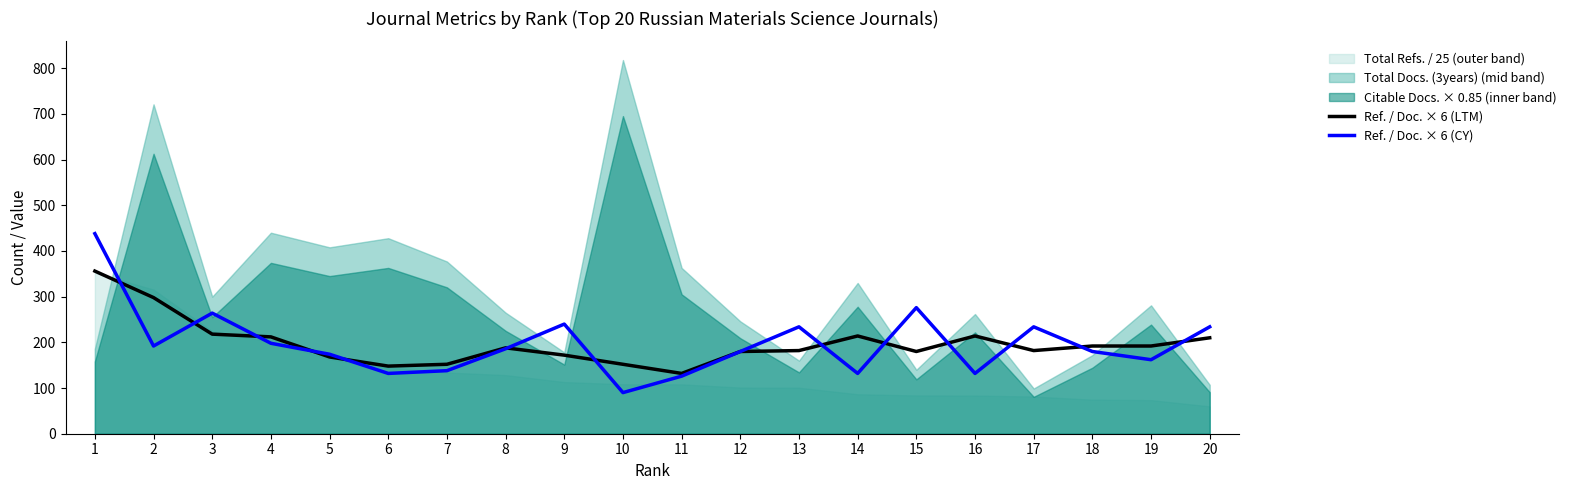

How many data points in Ref. / Doc. × 6 (LTM) are above 188?

9